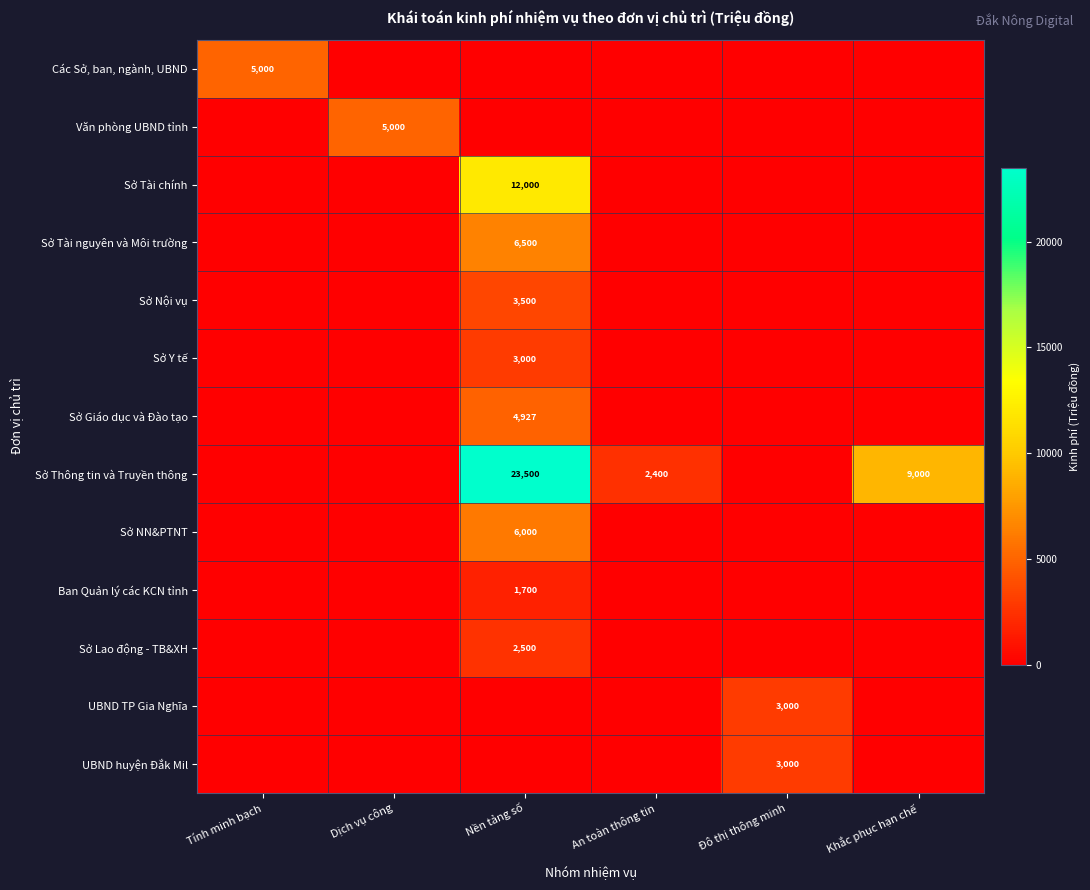

The value of Ban Quản lý các KCN tỉnh at Nền tảng số is 1700. True or false?

True